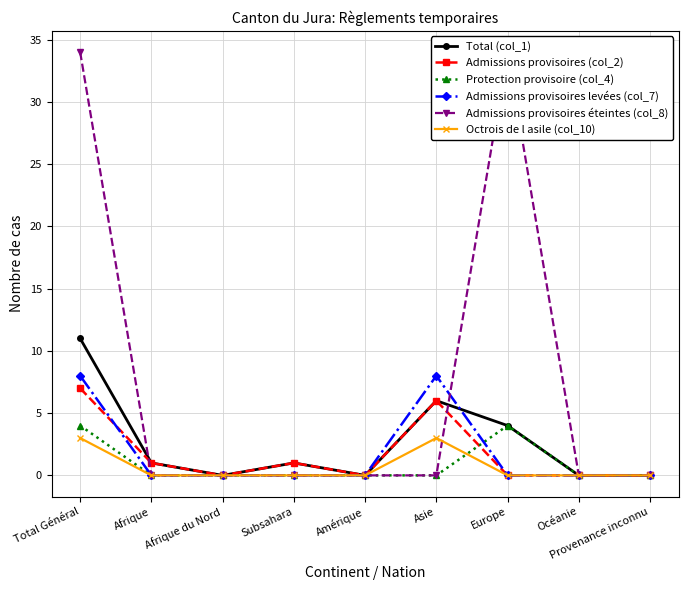

How many data points in Octrois de l asile (col_10) are above 0?

2